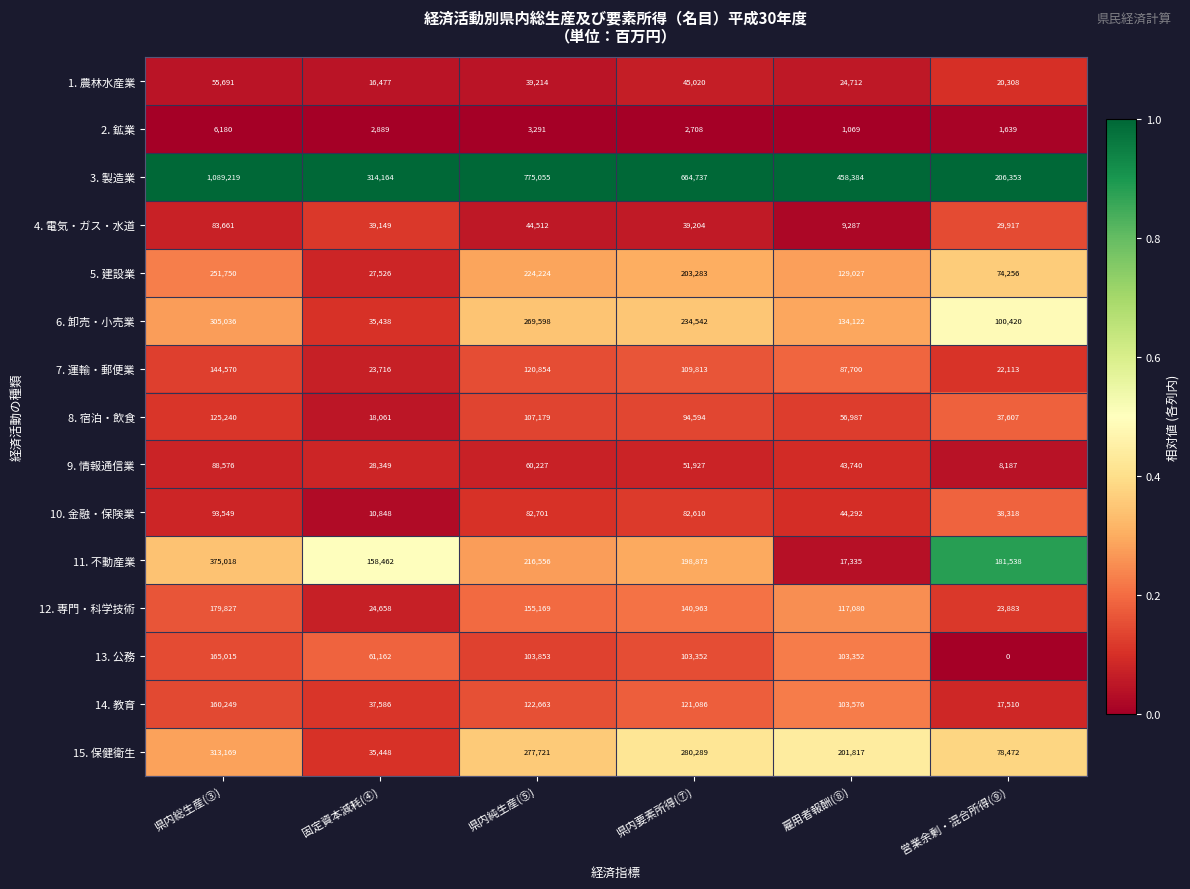

What is the lowest value of the 5. 建設業 series?

27526